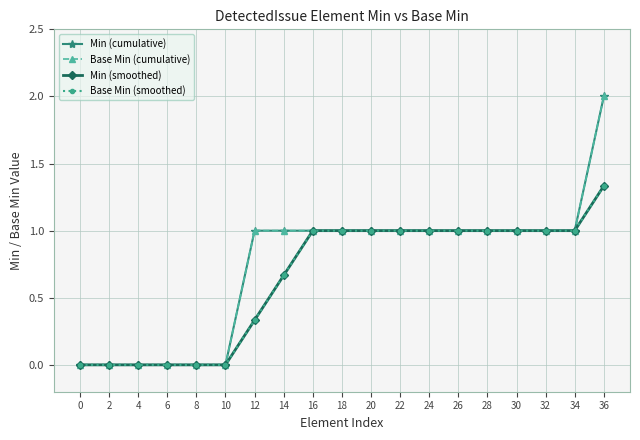

Rank the categories by Min (cumulative) value from highest to lowest.

36, 12, 14, 16, 18, 20, 22, 24, 26, 28, 30, 32, 34, 0, 2, 4, 6, 8, 10